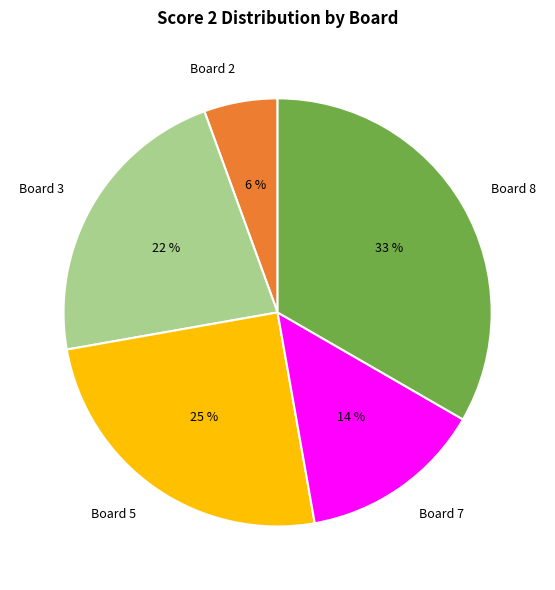

Is the sum of Board 7 and Board 3 greater than half?

No